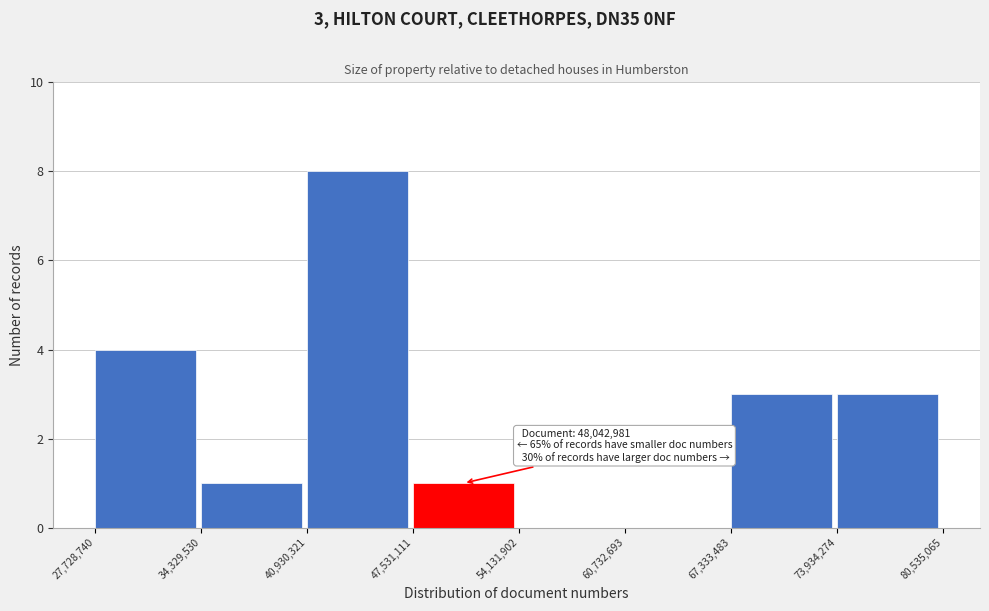

Over which range of the x-axis is the bar tallest?

40,930,321 to 47,531,111